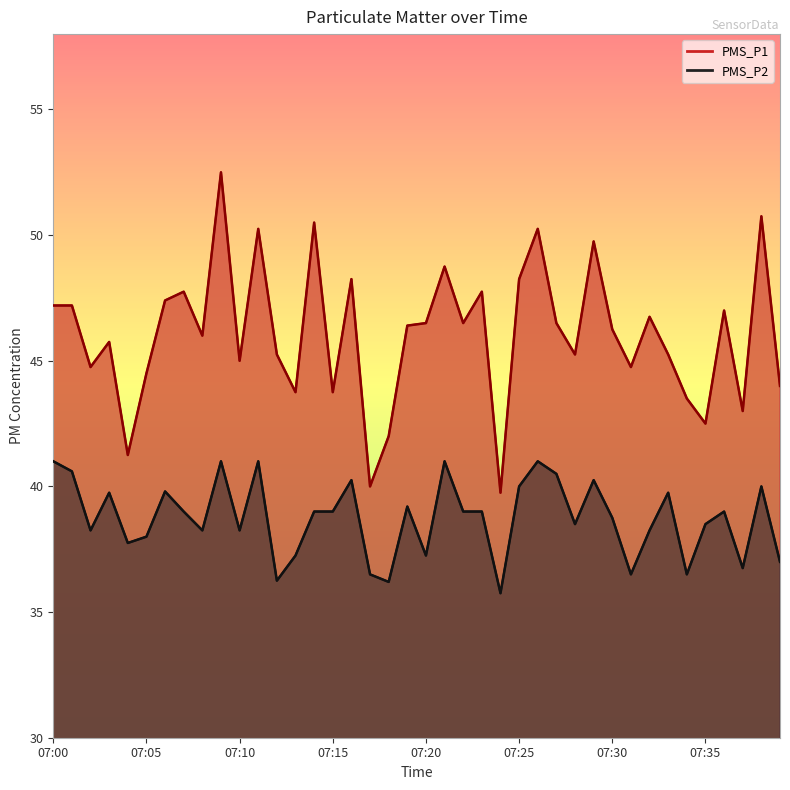

Where is the first local maximum for PMS_P2?

07:03